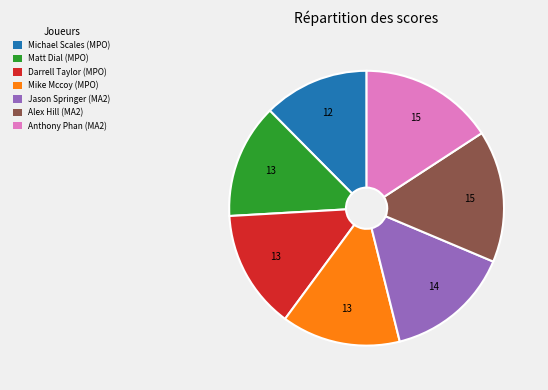

Do Anthony Phan (MA2) and Michael Scales (MPO) together represent more than half of the pie?

No